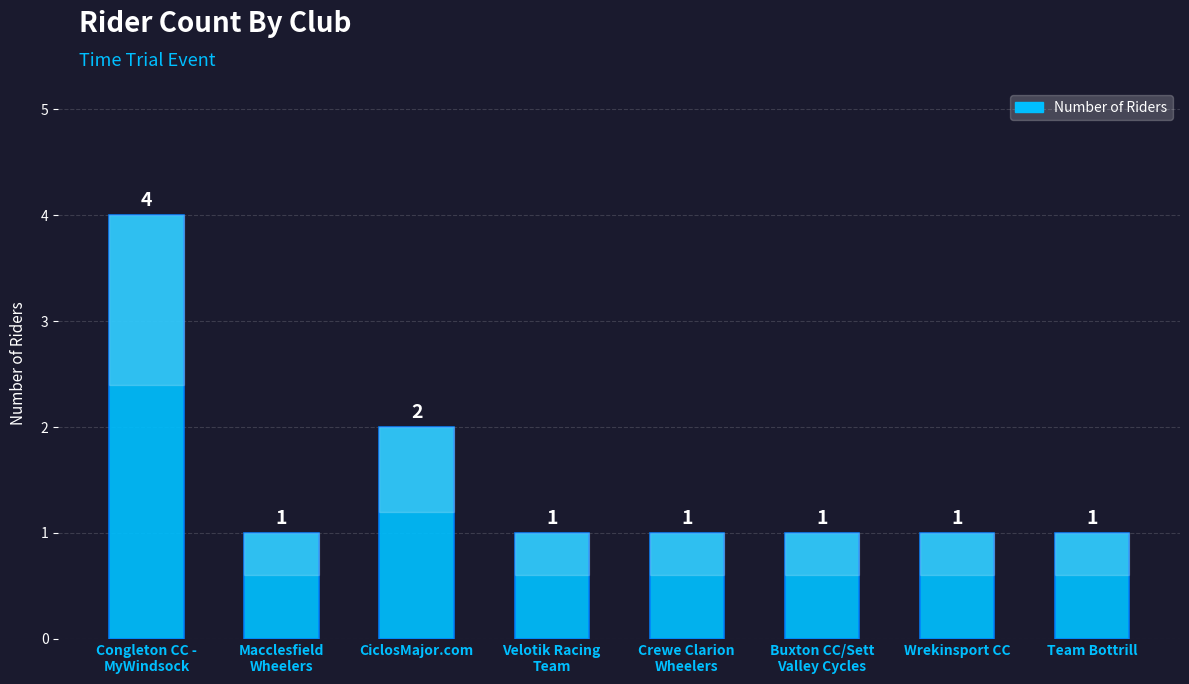

What is the label of the 3rd bar from the right?

Buxton CC/Sett
Valley Cycles